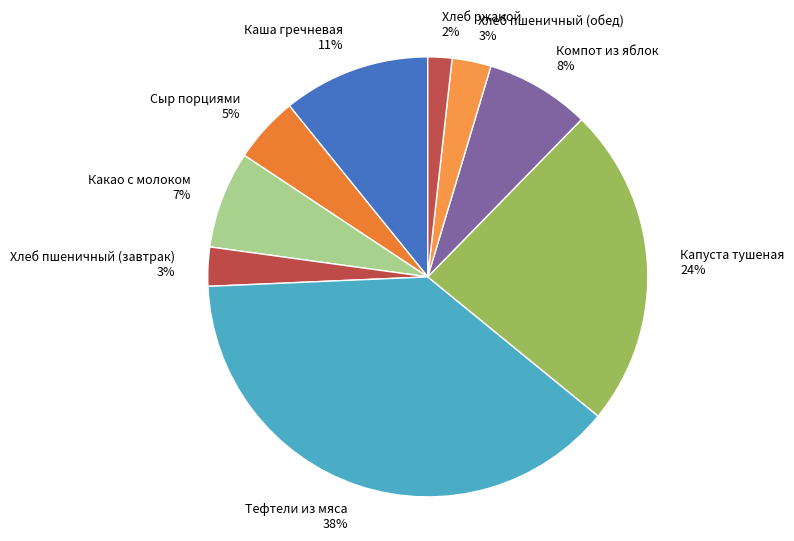

What percentage is the Компот из яблок slice, to the nearest percent?

8%